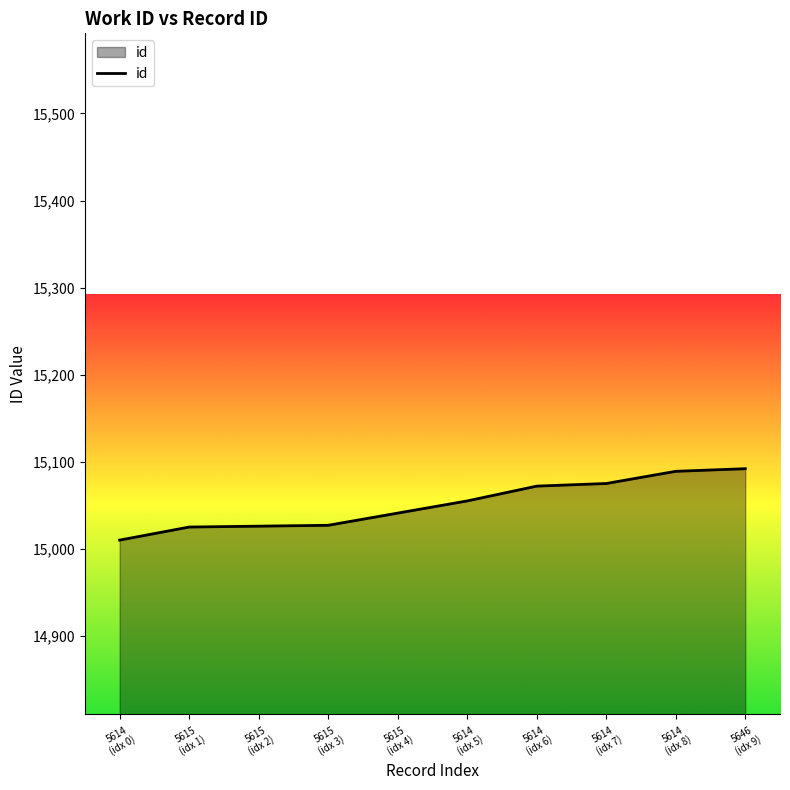

What is the difference between the maximum and minimum values?

82